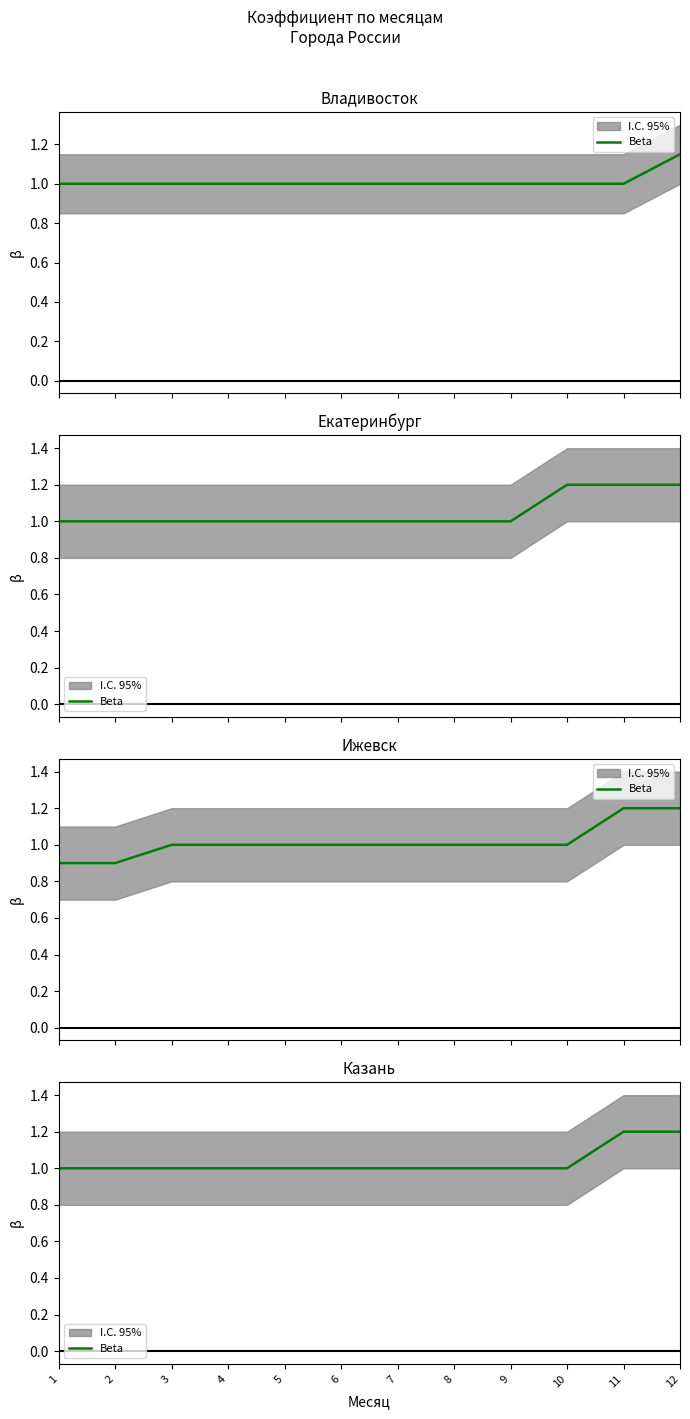

At which category does the chart reach its peak across all series?

11